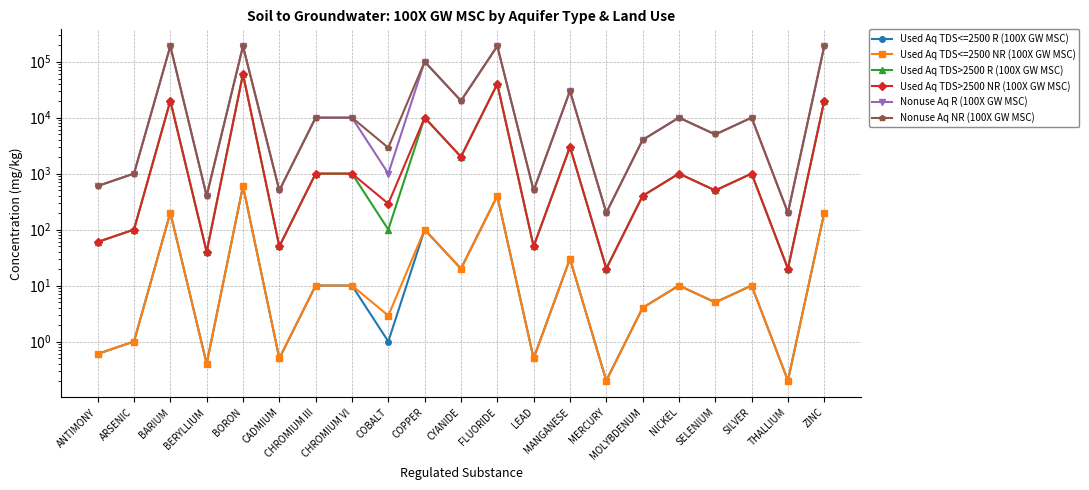

Which label corresponds to the largest value in the chart?

BARIUM